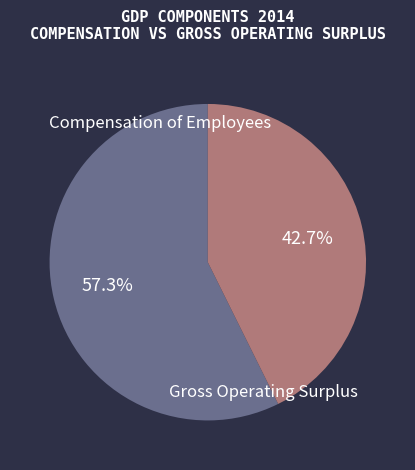

Approximately how many times larger is the value at Compensation of Employees compared to Gross Operating Surplus?

1.3